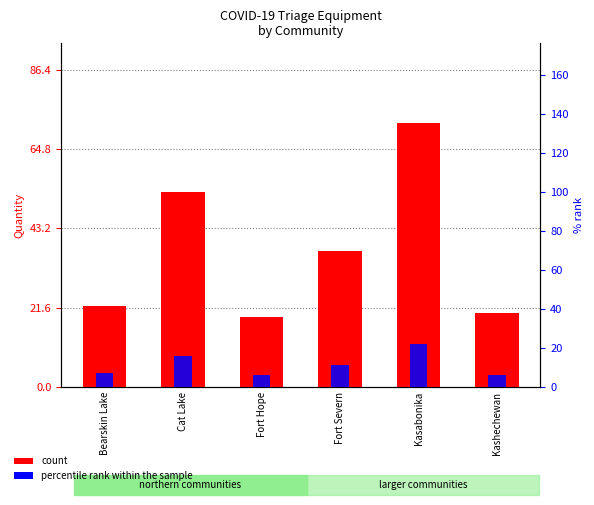

Reading right to left, what are all the values shown in this chart?

count: Kashechewan=20	Kasabonika=72	Fort Severn=37	Fort Hope=19	Cat Lake=53	Bearskin Lake=22
percentile rank within the sample: Kashechewan=6	Kasabonika=22	Fort Severn=11	Fort Hope=6	Cat Lake=16	Bearskin Lake=7